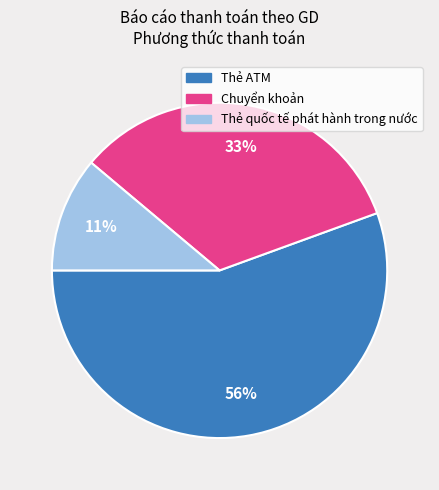

Approximately how many times larger is the value at Thẻ quốc tế phát hành trong nước compared to Chuyển khoản?

0.3